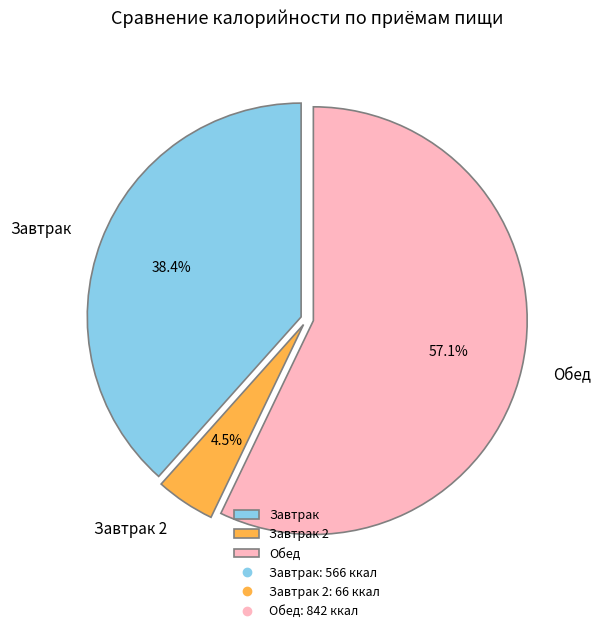

Which has a higher value, Завтрак or Обед?

Обед